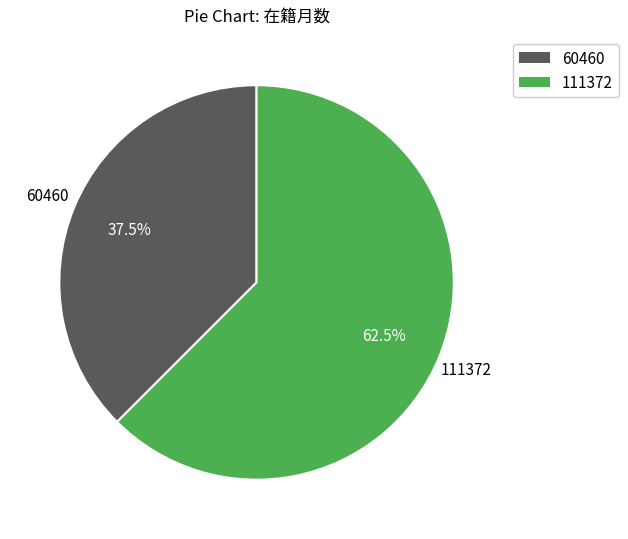

Do 111372 and 60460 together represent more than half of the pie?

Yes